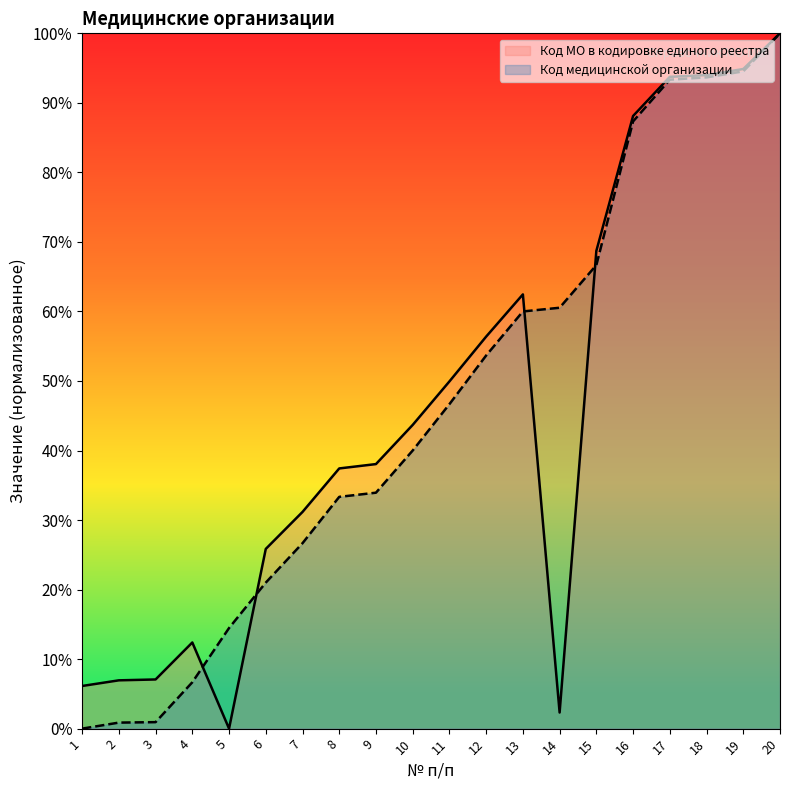

Between 17 and 9, which is larger?

17